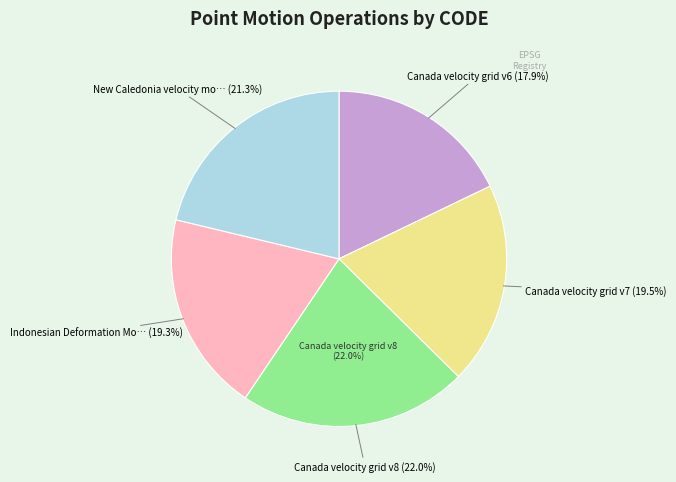

How many slices are in this pie chart?

5